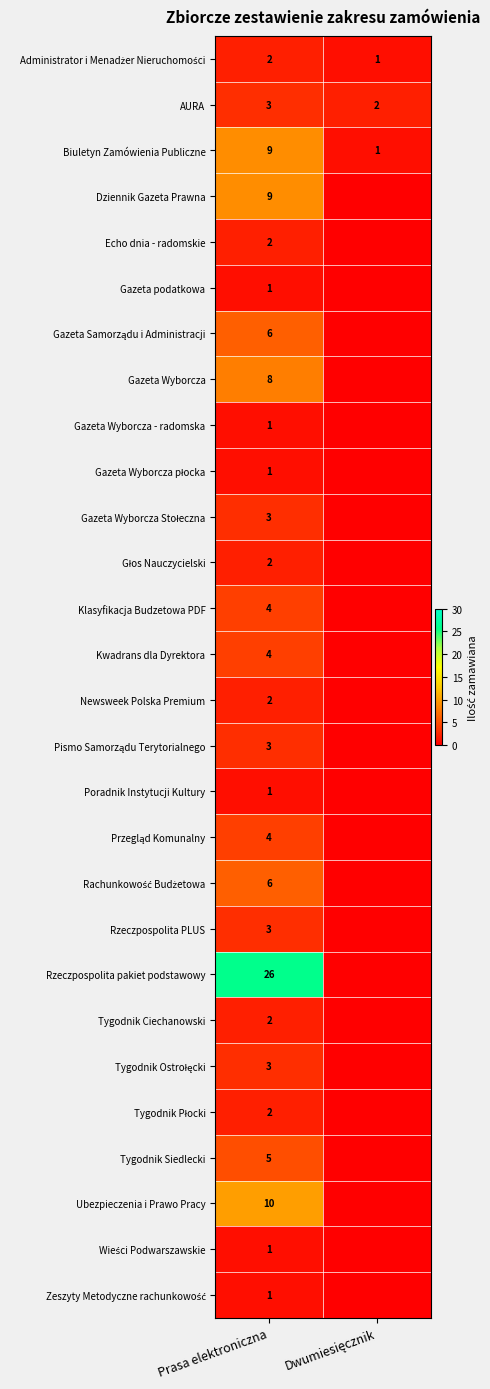

What is the total value across all series at Prasa elektroniczna?

124